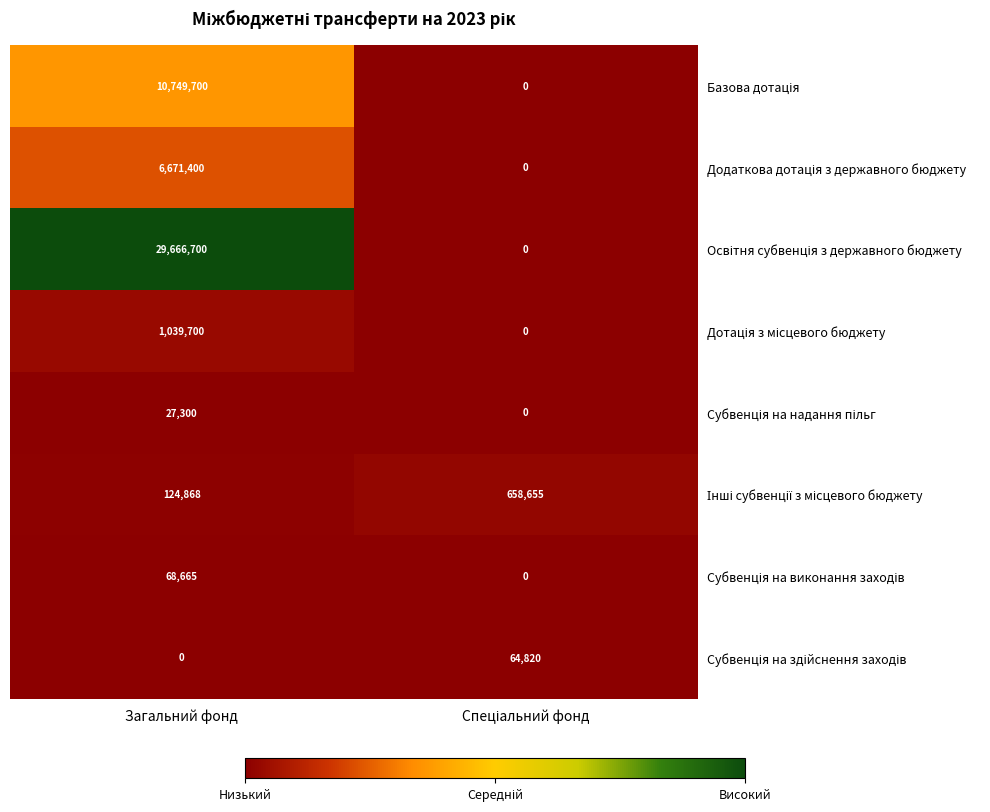

At which category is the sum across all series the highest?

Загальний фонд